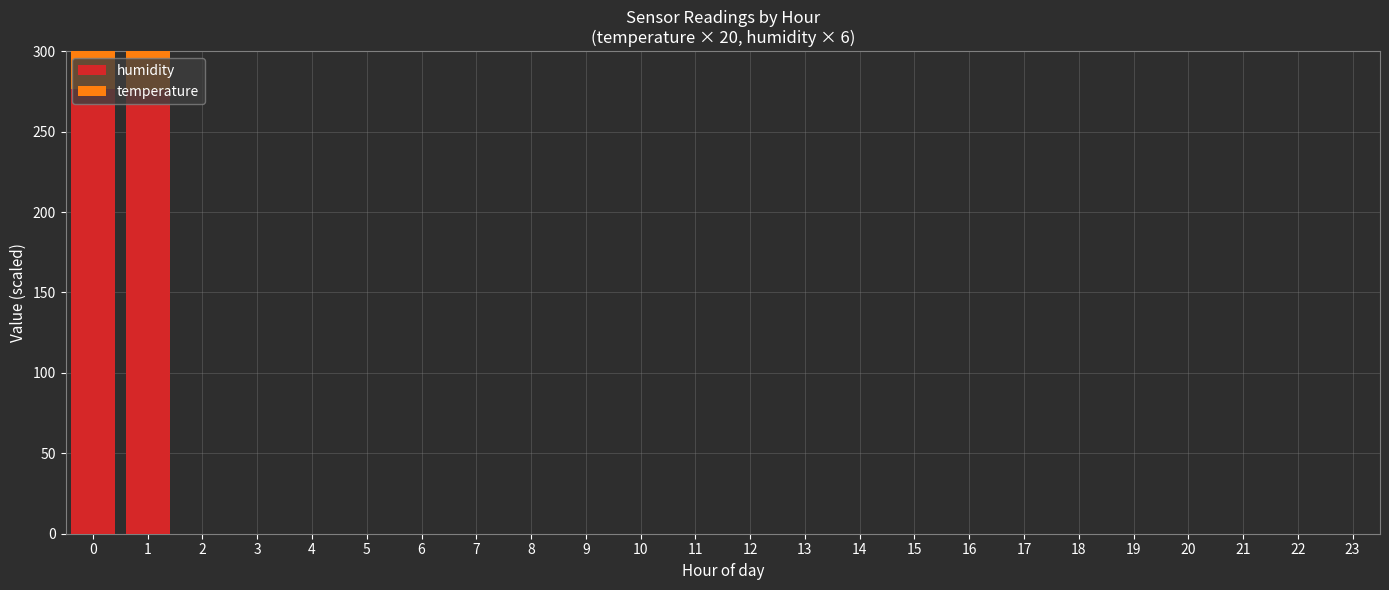

The temperature series shows 188.2 at 15. True or false?

False